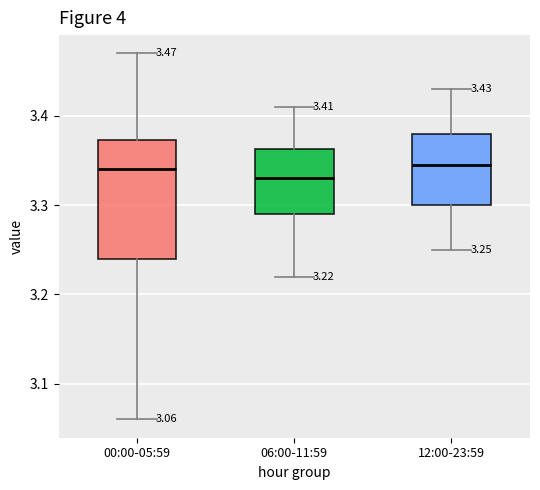

Which box is the tallest, from its lower edge to its upper edge?

00:00-05:59